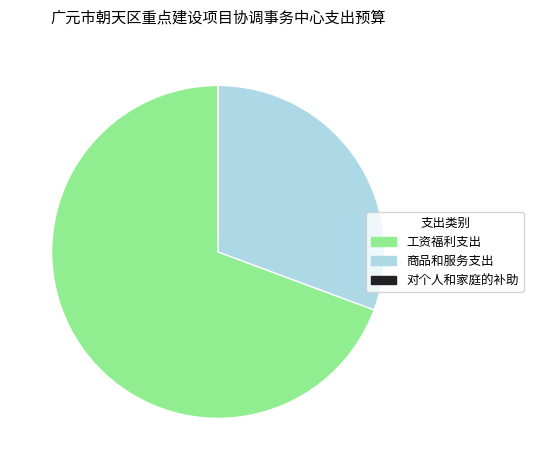

What is the ratio of the value at 商品和服务支出 to the value at 工资福利支出?

0.4